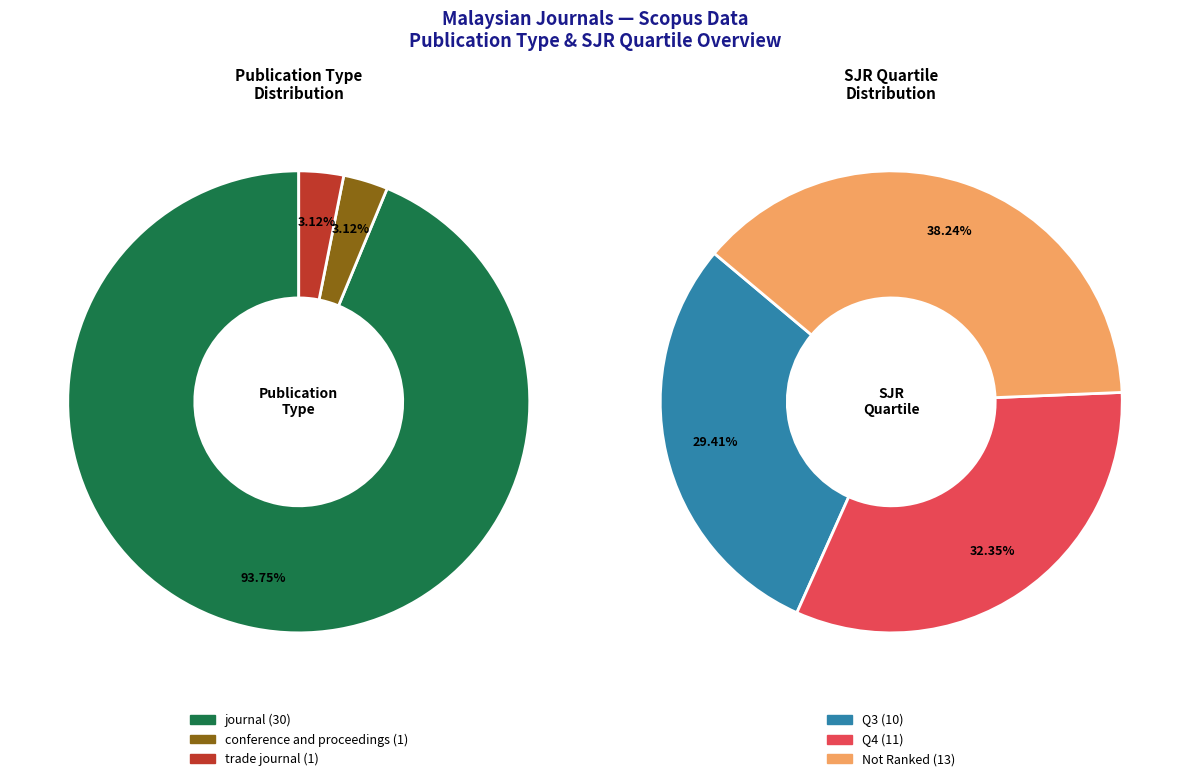

To the nearest percent, what is the combined percentage of conference and proceedings and journal?

97%